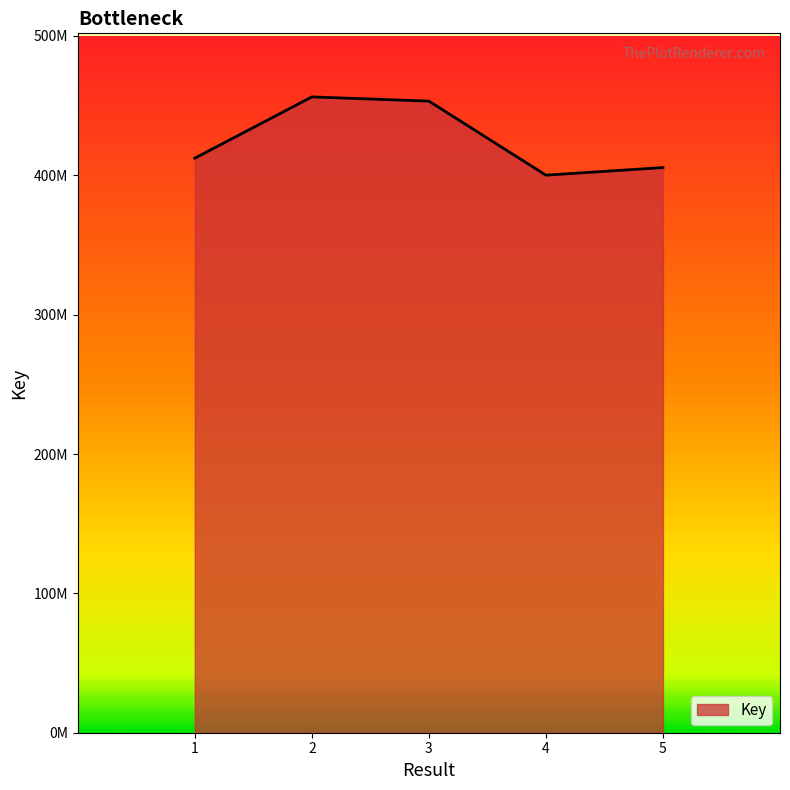

At which category does the data reach its first local peak?

2